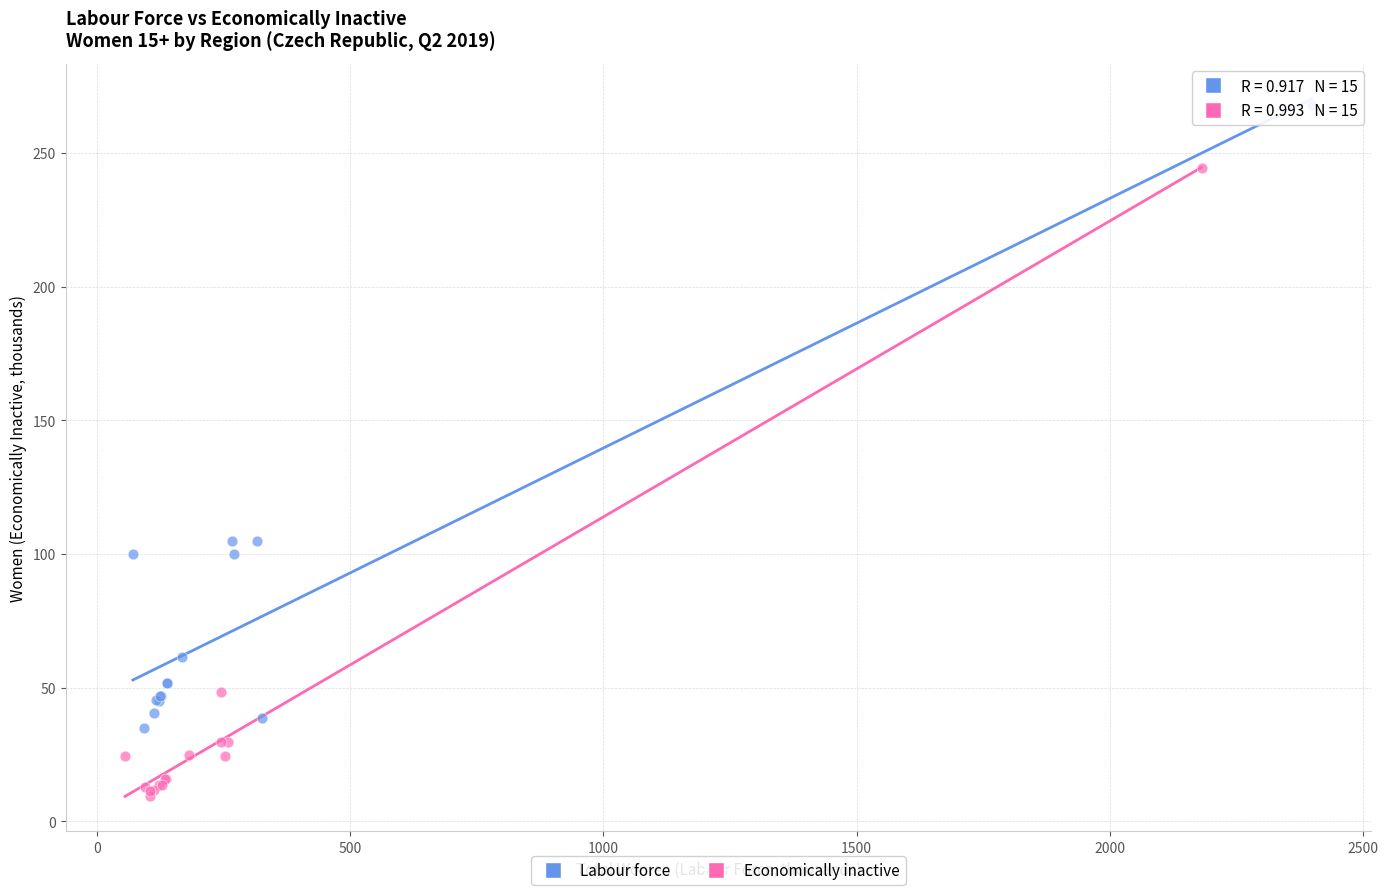

Which series contains the lowest Y value?

Economically inactive